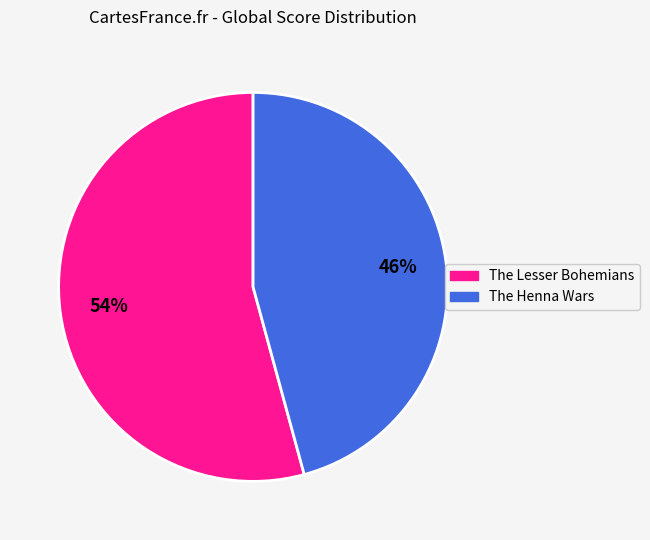

Between The Henna Wars and The Lesser Bohemians, which is larger?

The Lesser Bohemians